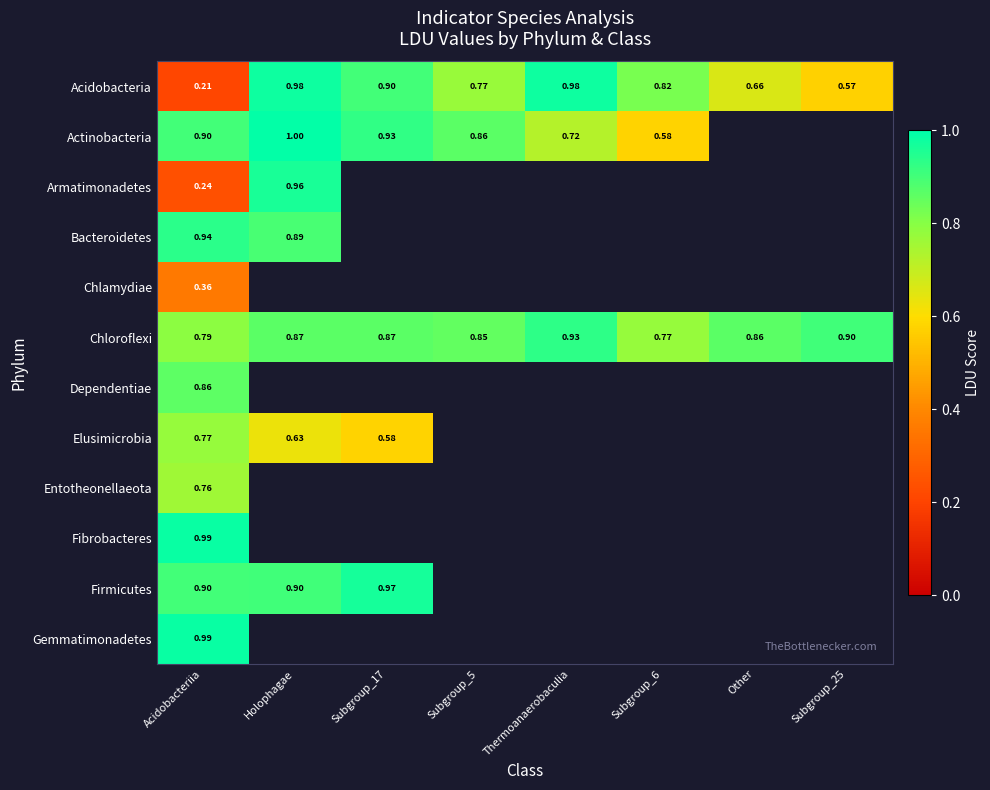

Is it true that Acidobacteria equals 0.8 at Subgroup_6?

True